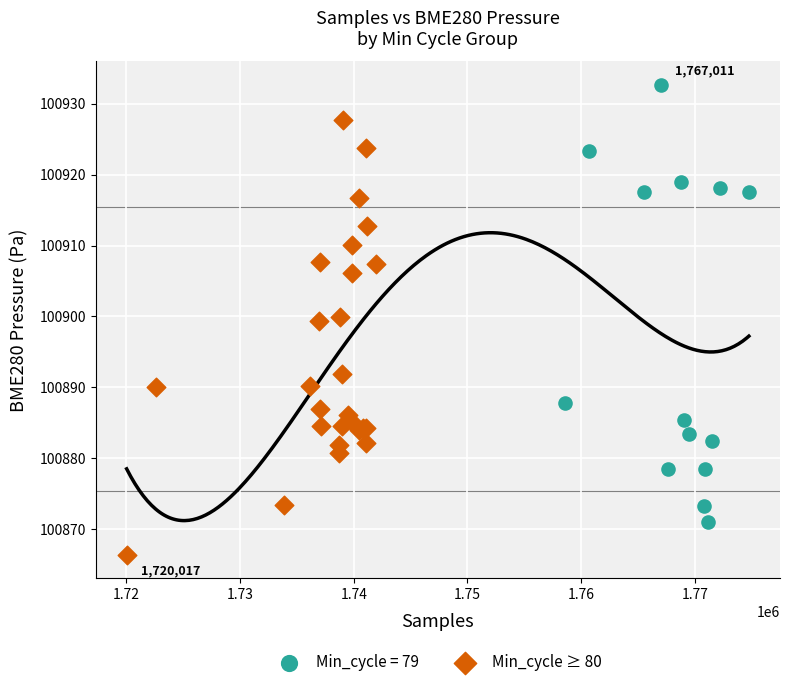

Which series contains the lowest Y value?

Min_cycle ≥ 80